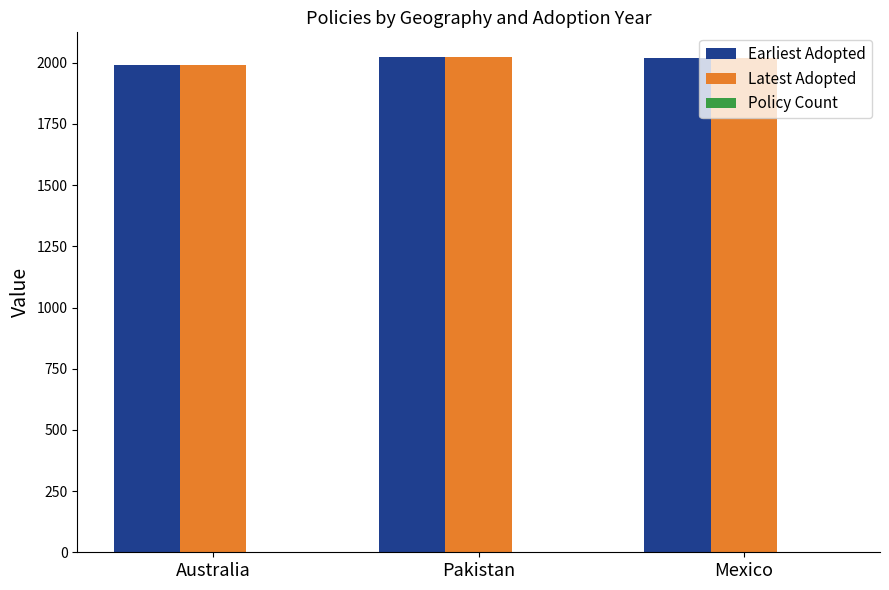

The value of Earliest Adopted at Pakistan is 2734. True or false?

False